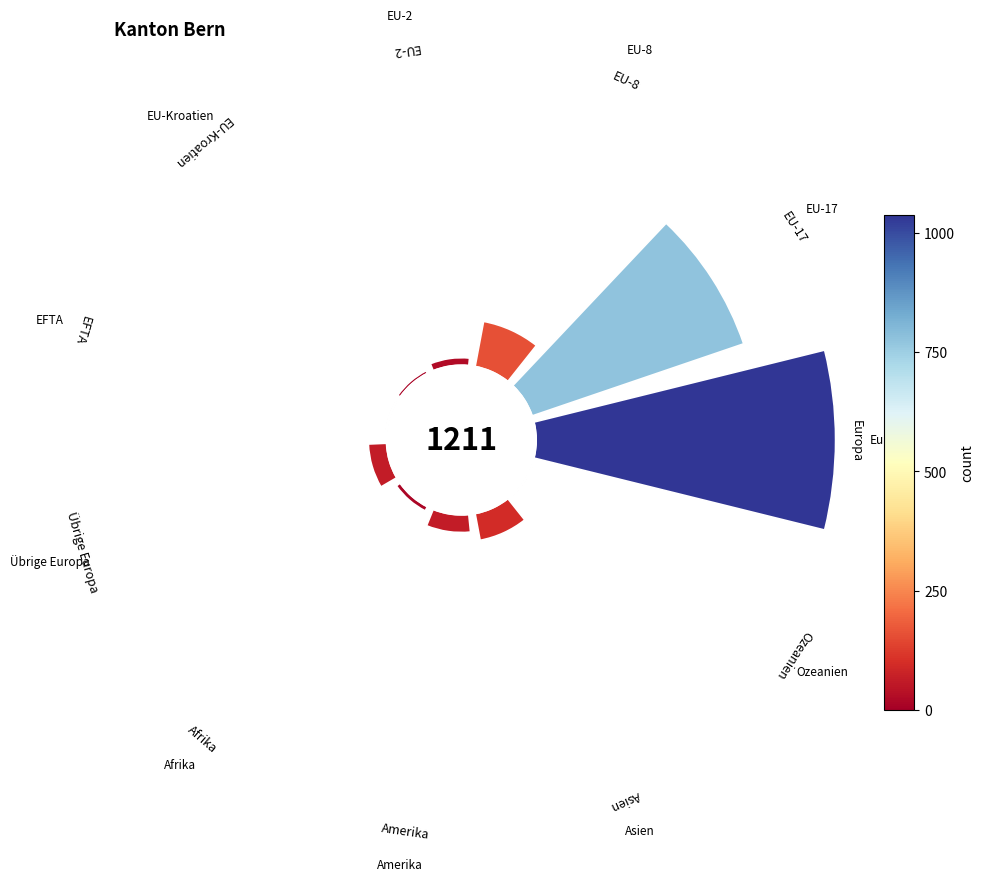

To the nearest percent, what percentage of the pie is EU-2?

1%